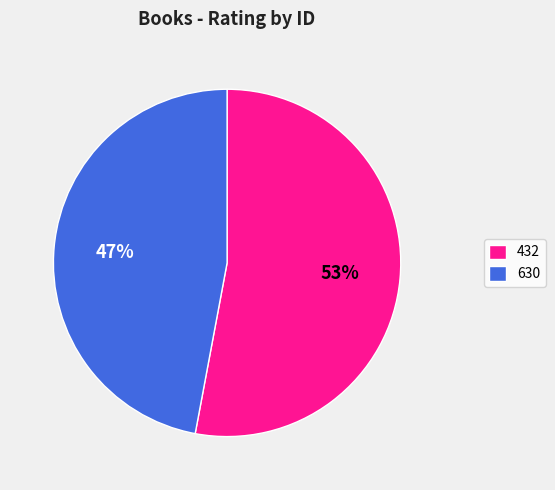

Which category has the smallest portion of the pie?

630